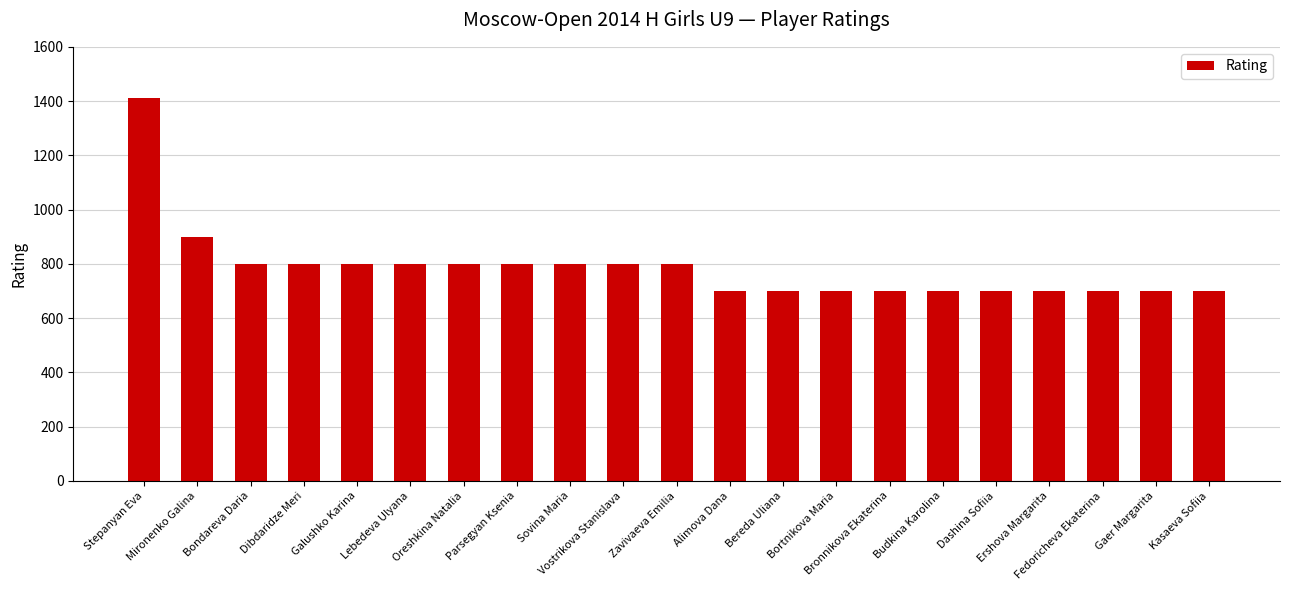

Read the value at Dibdaridze Meri.

800